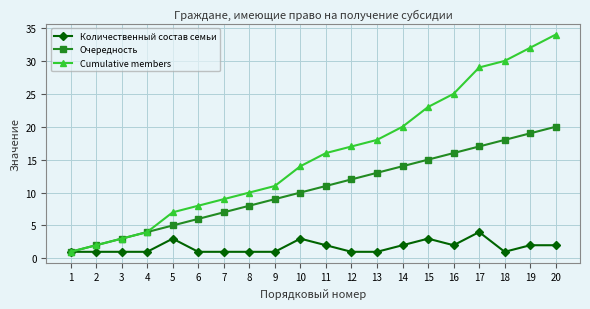

Rank the series at 14 from highest to lowest value.

Cumulative members, Очередность, Количественный состав семьи